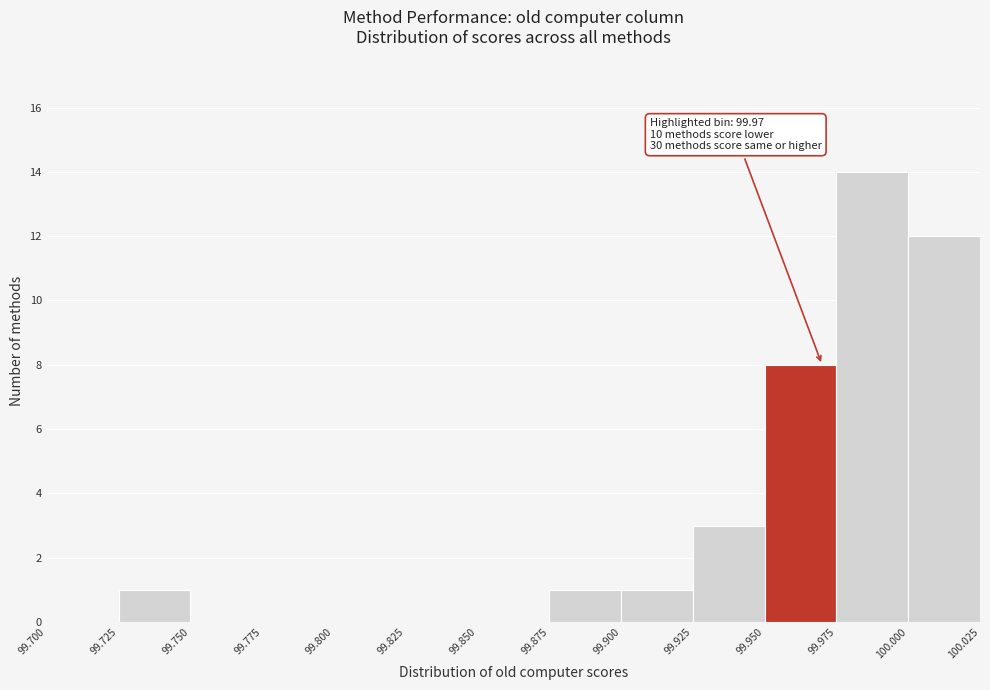

Which range on the x-axis has the tallest bar?

99.975 to 100.000